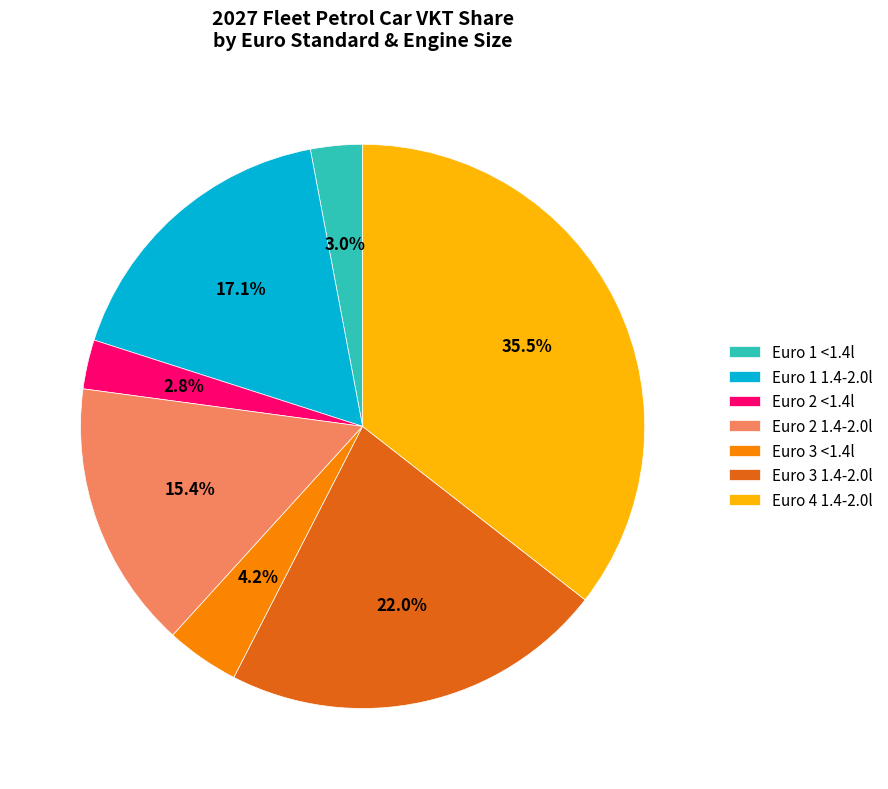

Count the number of slices in the pie.

7